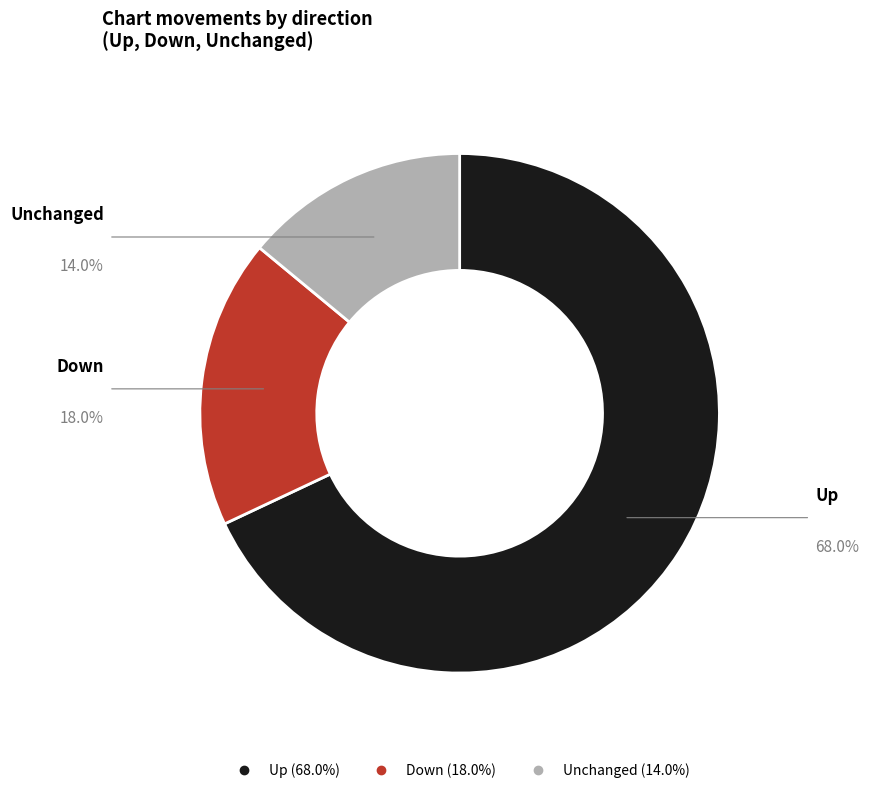

Is there a majority slice in this chart?

Yes